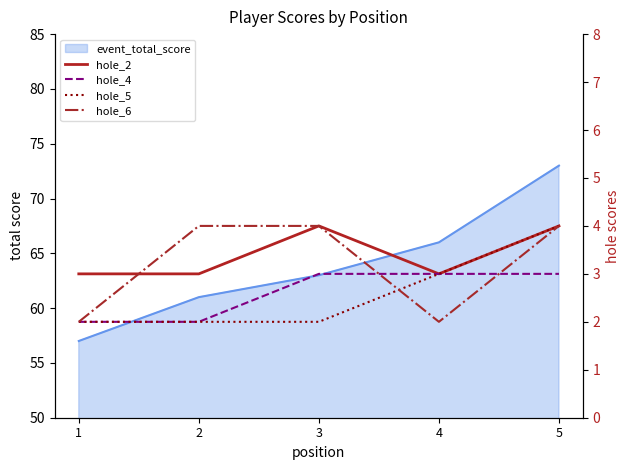

What is the value of the hole_4 point at the 3rd from the left?

3